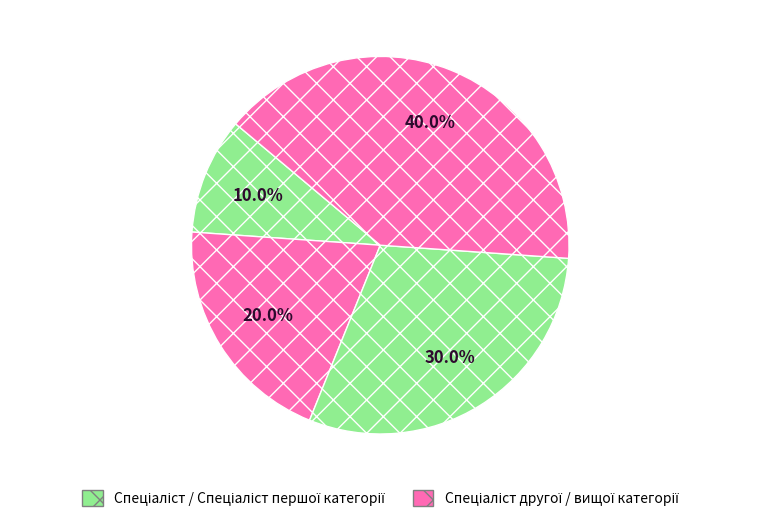

Which category has the biggest portion of the pie?

Спеціаліст вищої категорії